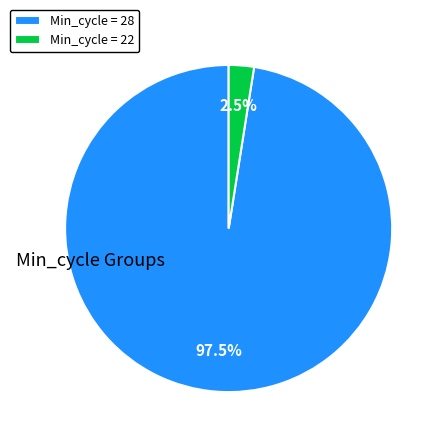

How many slices are in this pie chart?

2